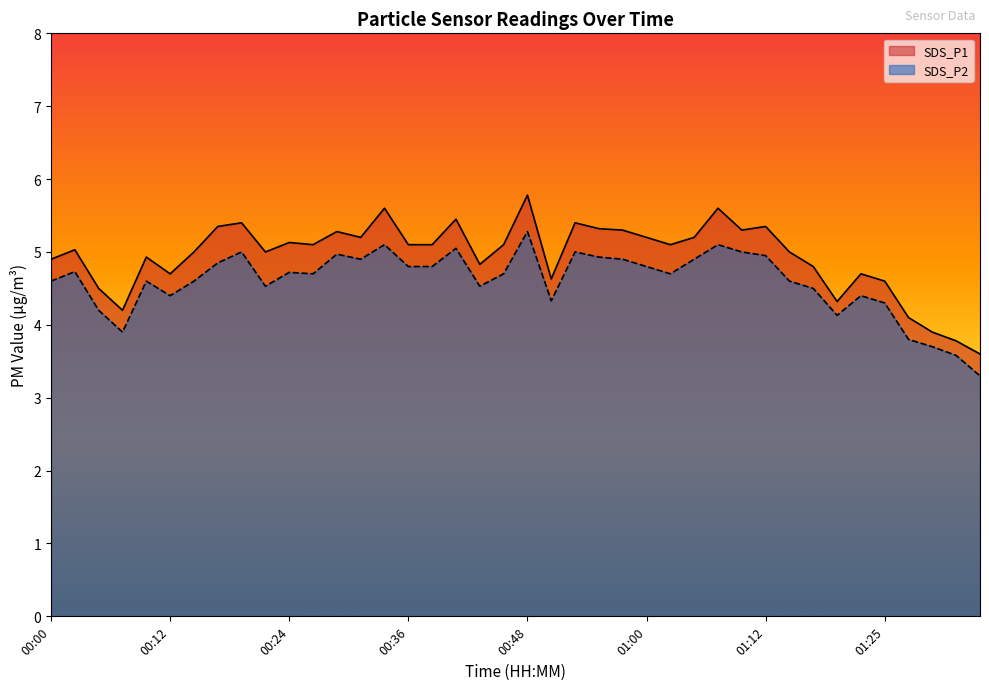

What is the difference between the highest and lowest values at 00:29?

0.3